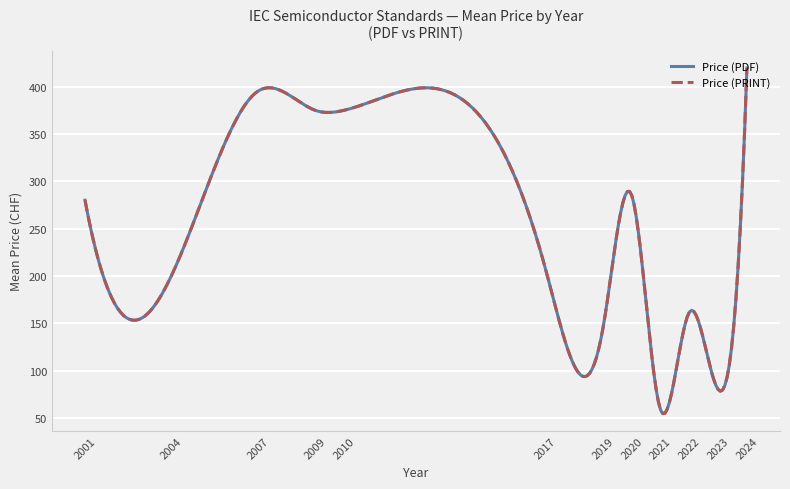

Is this an area chart (filled region under the line)?

No